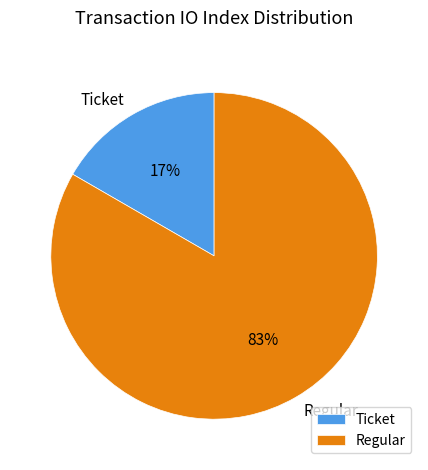

Is the sum of Regular and Ticket greater than half?

Yes